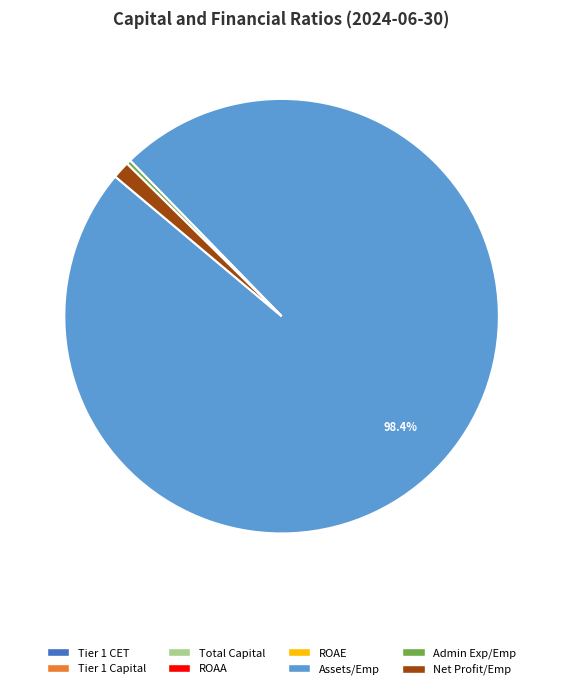

Is there a majority slice in this chart?

Yes